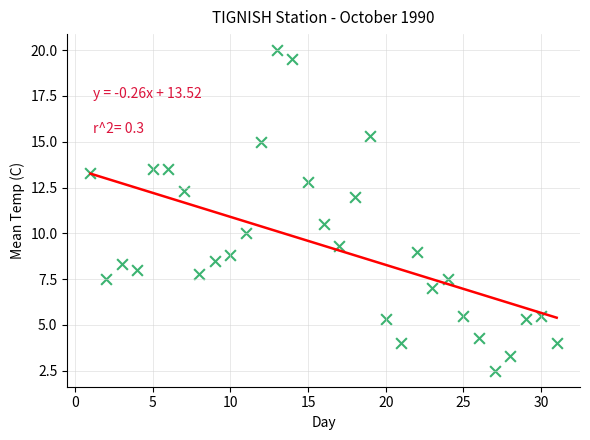

What is the range of Y values (max minus min)?

17.5